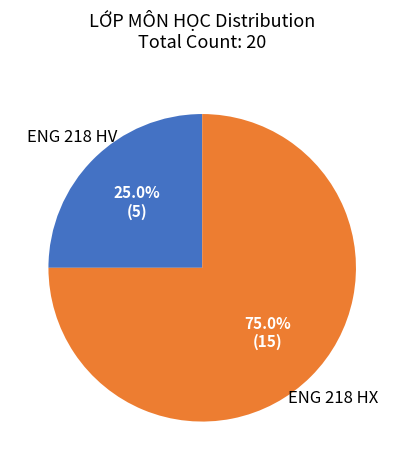

Count the number of slices in the pie.

2